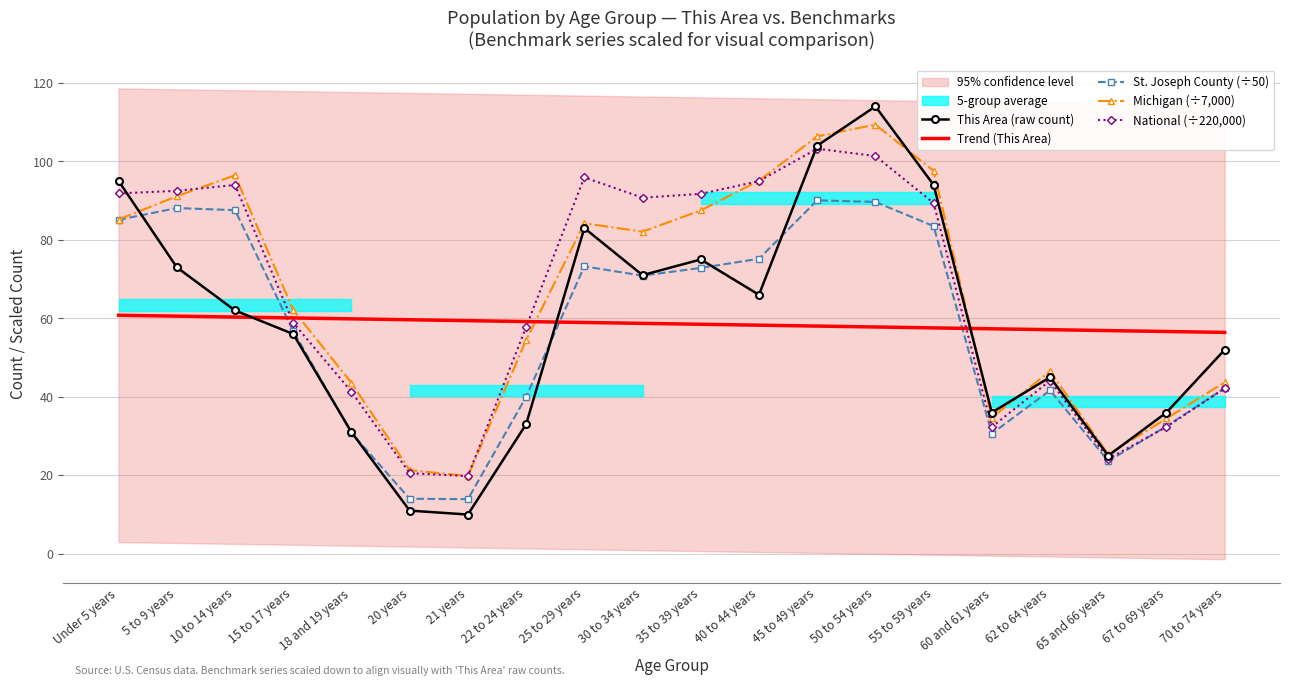

Reading right to left, transcribe all the data shown in this chart.

This Area (raw count): 70 to 74 years=52.0	67 to 69 years=36.0	65 and 66 years=25.0	62 to 64 years=45.0	60 and 61 years=36.0	55 to 59 years=94.0	50 to 54 years=114.0	45 to 49 years=104.0	40 to 44 years=66.0	35 to 39 years=75.0	30 to 34 years=71.0	25 to 29 years=83.0	22 to 24 years=33.0	21 years=10.0	20 years=11.0	18 and 19 years=31.0	15 to 17 years=56.0	10 to 14 years=62.0	5 to 9 years=73.0	Under 5 years=95.0
Trend (This Area): 70 to 74 years=56.4	67 to 69 years=56.6	65 and 66 years=56.9	62 to 64 years=57.1	60 and 61 years=57.3	55 to 59 years=57.6	50 to 54 years=57.8	45 to 49 years=58.0	40 to 44 years=58.3	35 to 39 years=58.5	30 to 34 years=58.7	25 to 29 years=58.9	22 to 24 years=59.2	21 years=59.4	20 years=59.6	18 and 19 years=59.9	15 to 17 years=60.1	10 to 14 years=60.3	5 to 9 years=60.6	Under 5 years=60.8
St. Joseph County (÷50): 70 to 74 years=42.2	67 to 69 years=32.5	65 and 66 years=23.6	62 to 64 years=41.6	60 and 61 years=30.6	55 to 59 years=83.5	50 to 54 years=89.7	45 to 49 years=90.1	40 to 44 years=75.2	35 to 39 years=72.8	30 to 34 years=70.9	25 to 29 years=73.2	22 to 24 years=40.0	21 years=13.9	20 years=14.0	18 and 19 years=30.8	15 to 17 years=56.7	10 to 14 years=87.6	5 to 9 years=88.1	Under 5 years=85.1
Michigan (÷7,000): 70 to 74 years=43.7	67 to 69 years=34.5	65 and 66 years=25.3	62 to 64 years=46.5	60 and 61 years=34.7	55 to 59 years=97.6	50 to 54 years=109.4	45 to 49 years=106.4	40 to 44 years=95.1	35 to 39 years=87.5	30 to 34 years=82.1	25 to 29 years=84.2	22 to 24 years=54.5	21 years=19.8	20 years=21.3	18 and 19 years=43.5	15 to 17 years=62.1	10 to 14 years=96.5	5 to 9 years=91.1	Under 5 years=85.2
National (÷220,000): 70 to 74 years=42.2	67 to 69 years=32.3	65 and 66 years=24.2	62 to 64 years=44.1	60 and 61 years=32.3	55 to 59 years=89.4	50 to 54 years=101.4	45 to 49 years=103.2	40 to 44 years=95.0	35 to 39 years=91.7	30 to 34 years=90.7	25 to 29 years=95.9	22 to 24 years=57.8	21 years=19.8	20 years=20.5	18 and 19 years=41.3	15 to 17 years=58.9	10 to 14 years=94.0	5 to 9 years=92.5	Under 5 years=91.8